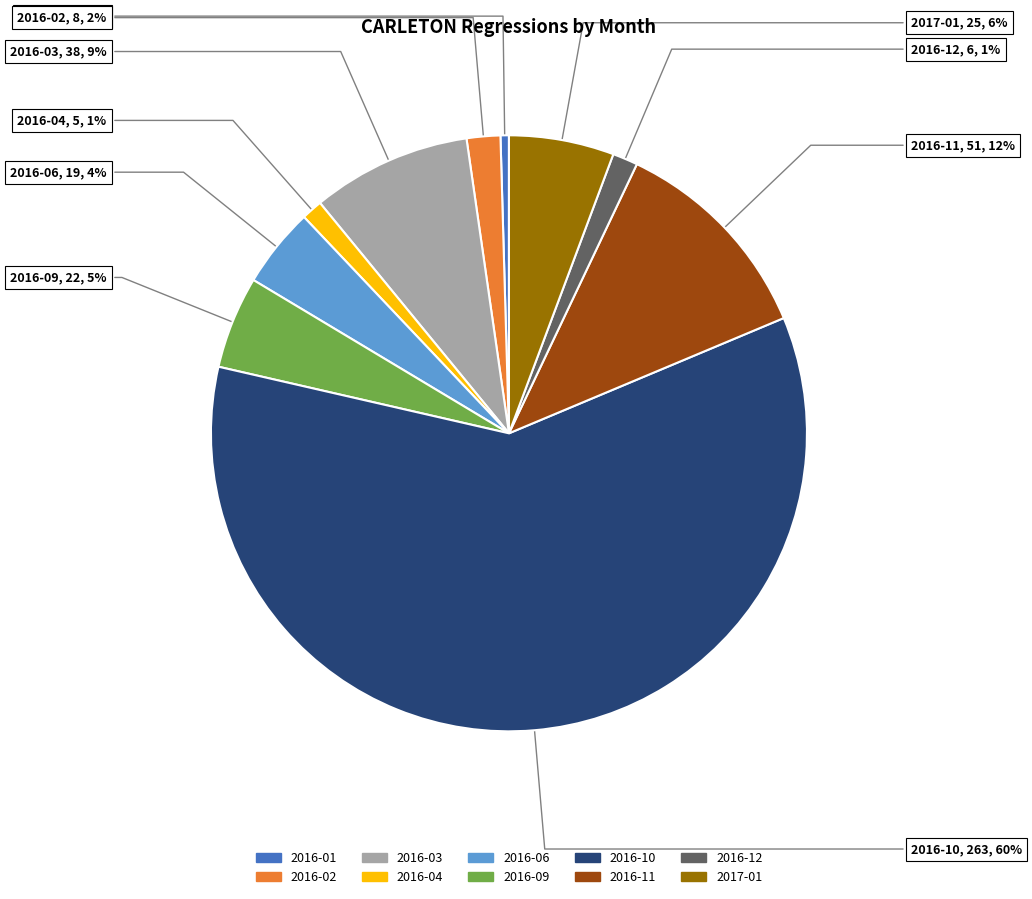

What percentage is the 2016-03 slice, to the nearest percent?

9%